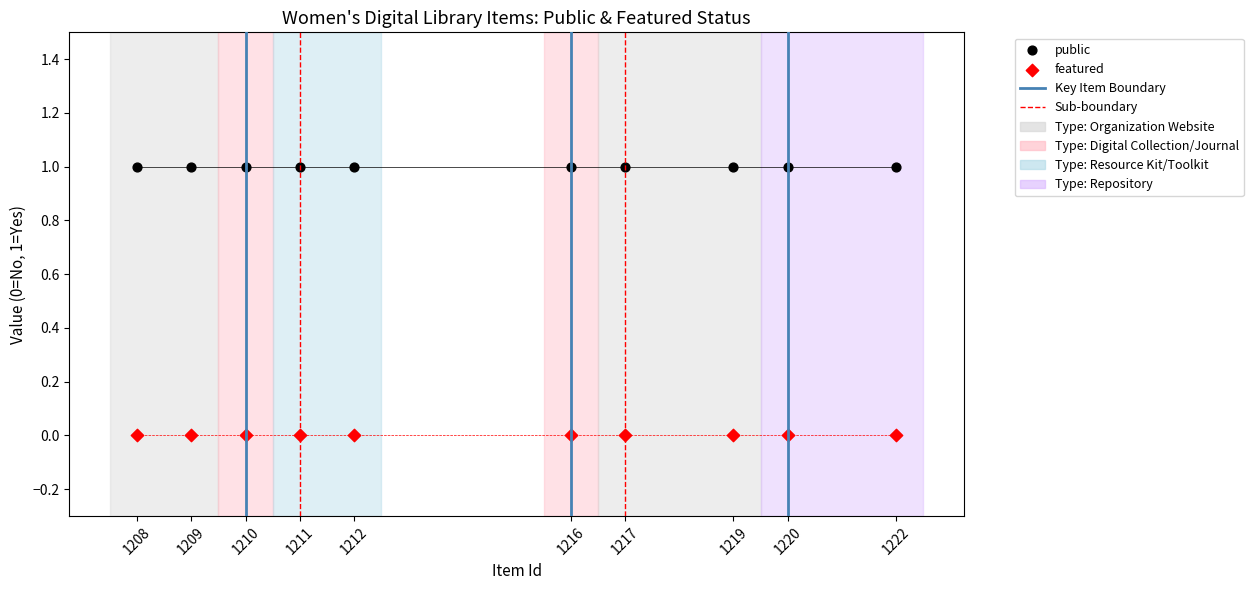

Which series reaches the maximum Y coordinate?

public